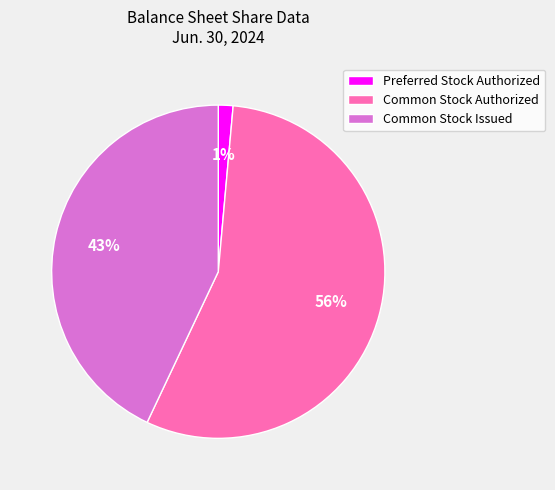

The Preferred Stock Authorized slice represents 11% of the pie. True or false?

False